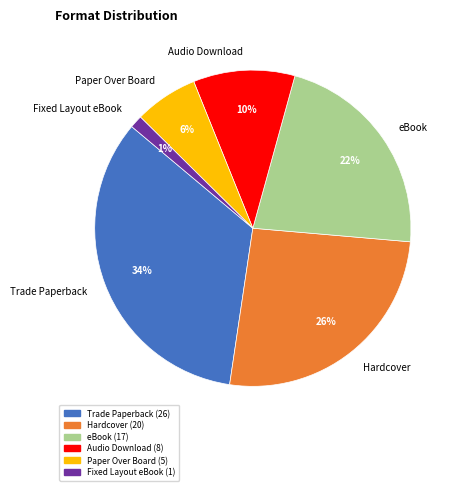

Approximately how many times larger is the value at Audio Download compared to Trade Paperback?

0.3